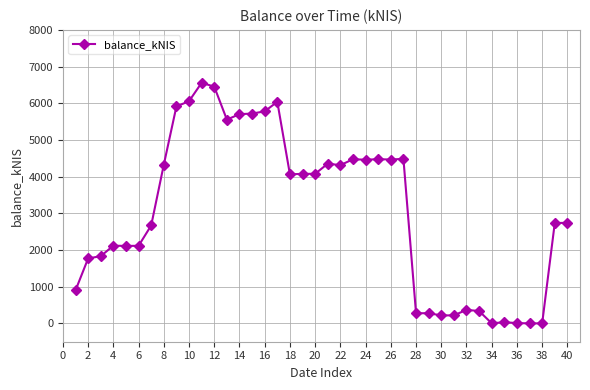

What is the greatest value displayed?

6558.1